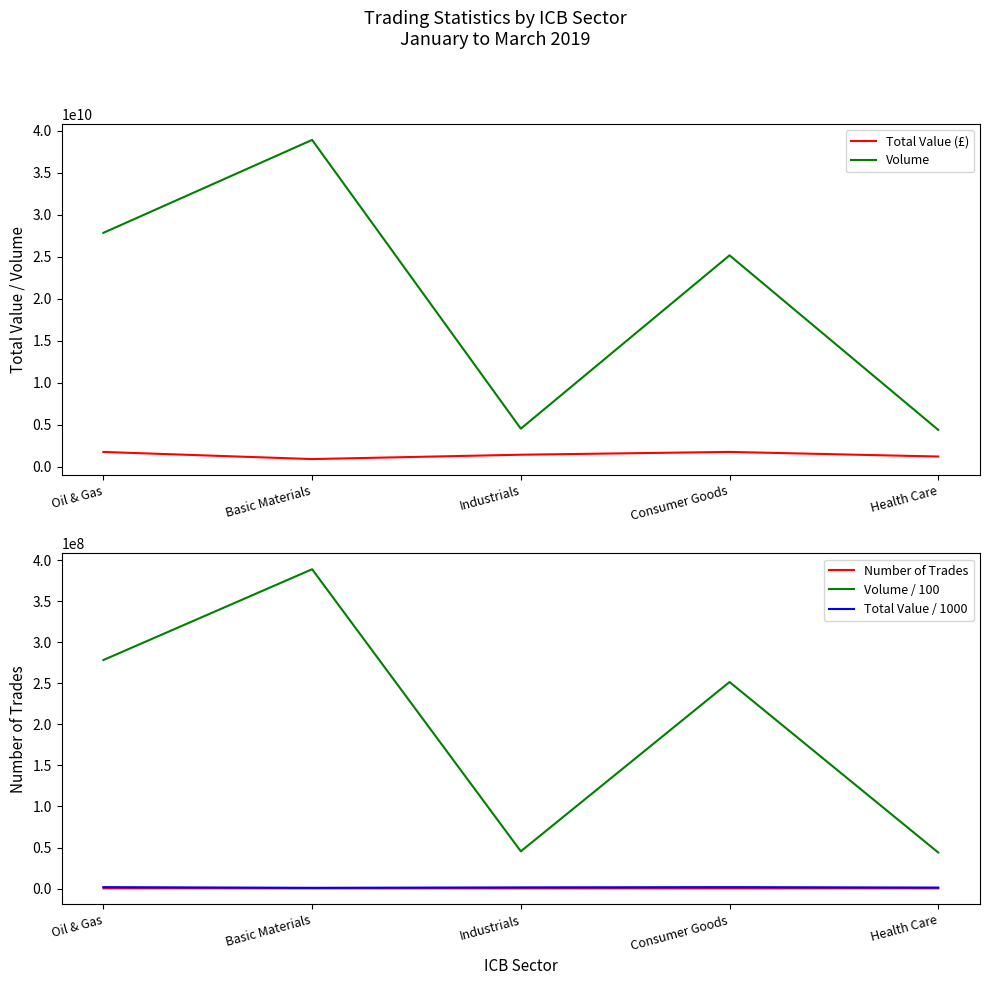

True or false: Number of Trades and Volume intersect in this chart.

False